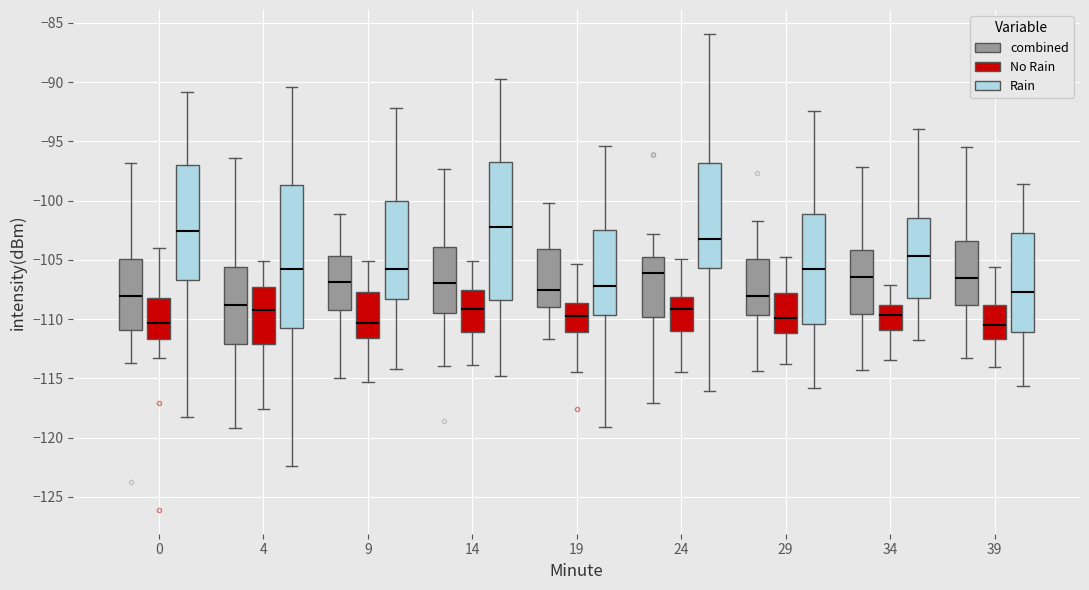

Reading left to right, read every box against the y-axis: the position of its median line, the range the box covers, and the ends of its whiskers. The values are not printed on the chart, so give them approximately, as read against the axis.

0 (combined): median -108.0, box -111.0 to -105.0, whiskers -113.5 to -97.0
0 (No Rain): median -110.5, box -111.5 to -108.0, whiskers -113.5 to -104.0
0 (Rain): median -102.5, box -106.5 to -97.0, whiskers -118.5 to -91.0
4 (combined): median -109.0, box -112.0 to -105.5, whiskers -119.0 to -96.5
4 (No Rain): median -109.5, box -112.0 to -107.5, whiskers -117.5 to -105.0
4 (Rain): median -106.0, box -111.0 to -98.5, whiskers -122.5 to -90.5
9 (combined): median -107.0, box -109.0 to -104.5, whiskers -115.0 to -101.0
9 (No Rain): median -110.5, box -111.5 to -107.5, whiskers -115.5 to -105.0
9 (Rain): median -106.0, box -108.5 to -100.0, whiskers -114.0 to -92.0
14 (combined): median -107.0, box -109.5 to -104.0, whiskers -114.0 to -97.5
14 (No Rain): median -109.0, box -111.0 to -107.5, whiskers -114.0 to -105.0
14 (Rain): median -102.5, box -108.5 to -97.0, whiskers -115.0 to -89.5
19 (combined): median -107.5, box -109.0 to -104.0, whiskers -111.5 to -100.0
19 (No Rain): median -109.5, box -111.0 to -108.5, whiskers -114.5 to -105.5
19 (Rain): median -107.0, box -109.5 to -102.5, whiskers -119.0 to -95.5
24 (combined): median -106.0, box -110.0 to -105.0, whiskers -117.0 to -103.0
24 (No Rain): median -109.0, box -111.0 to -108.0, whiskers -114.5 to -105.0
24 (Rain): median -103.5, box -105.5 to -97.0, whiskers -116.0 to -86.0
29 (combined): median -108.0, box -109.5 to -105.0, whiskers -114.5 to -101.5
29 (No Rain): median -110.0, box -111.0 to -108.0, whiskers -114.0 to -105.0
29 (Rain): median -106.0, box -110.5 to -101.0, whiskers -116.0 to -92.5
34 (combined): median -106.5, box -109.5 to -104.0, whiskers -114.5 to -97.0
34 (No Rain): median -109.5, box -111.0 to -109.0, whiskers -113.5 to -107.0
34 (Rain): median -104.5, box -108.5 to -101.5, whiskers -111.5 to -94.0
39 (combined): median -106.5, box -109.0 to -103.5, whiskers -113.5 to -95.5
39 (No Rain): median -110.5, box -111.5 to -109.0, whiskers -114.0 to -105.5
39 (Rain): median -107.5, box -111.0 to -102.5, whiskers -115.5 to -98.5